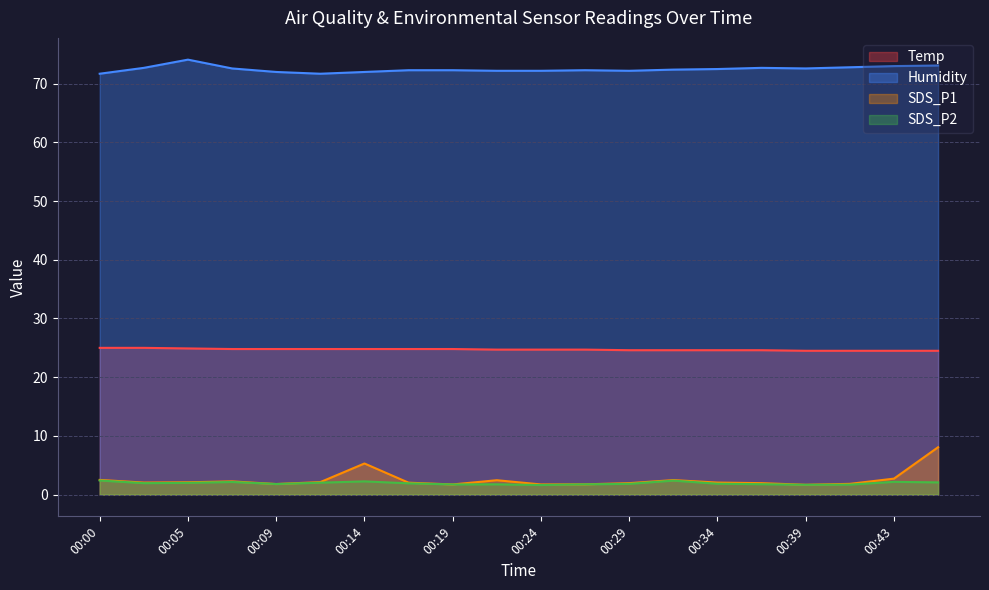

Reading left to right, extract all data points from this chart.

Temp: 00:00=25.0	00:02=25.0	00:05=24.9	00:07=24.8	00:09=24.8	00:12=24.8	00:14=24.8	00:17=24.8	00:19=24.8	00:22=24.7	00:24=24.7	00:26=24.7	00:29=24.6	00:31=24.6	00:34=24.6	00:36=24.6	00:39=24.5	00:41=24.5	00:43=24.5	00:46=24.5
Humidity: 00:00=71.7	00:02=72.7	00:05=74.1	00:07=72.6	00:09=72.0	00:12=71.7	00:14=72.0	00:17=72.3	00:19=72.3	00:22=72.2	00:24=72.2	00:26=72.3	00:29=72.2	00:31=72.4	00:34=72.5	00:36=72.7	00:39=72.6	00:41=72.8	00:43=73.0	00:46=73.1
SDS_P1: 00:00=2.5	00:02=2.0	00:05=2.1	00:07=2.2	00:09=1.8	00:12=2.1	00:14=5.3	00:17=2.0	00:19=1.7	00:22=2.5	00:24=1.7	00:26=1.8	00:29=1.9	00:31=2.5	00:34=2.0	00:36=1.9	00:39=1.7	00:41=1.8	00:43=2.7	00:46=8.1
SDS_P2: 00:00=2.4	00:02=1.9	00:05=2.0	00:07=2.1	00:09=1.8	00:12=2.0	00:14=2.2	00:17=1.9	00:19=1.7	00:22=1.8	00:24=1.6	00:26=1.8	00:29=1.8	00:31=2.4	00:34=1.9	00:36=1.8	00:39=1.7	00:41=1.7	00:43=2.2	00:46=2.1